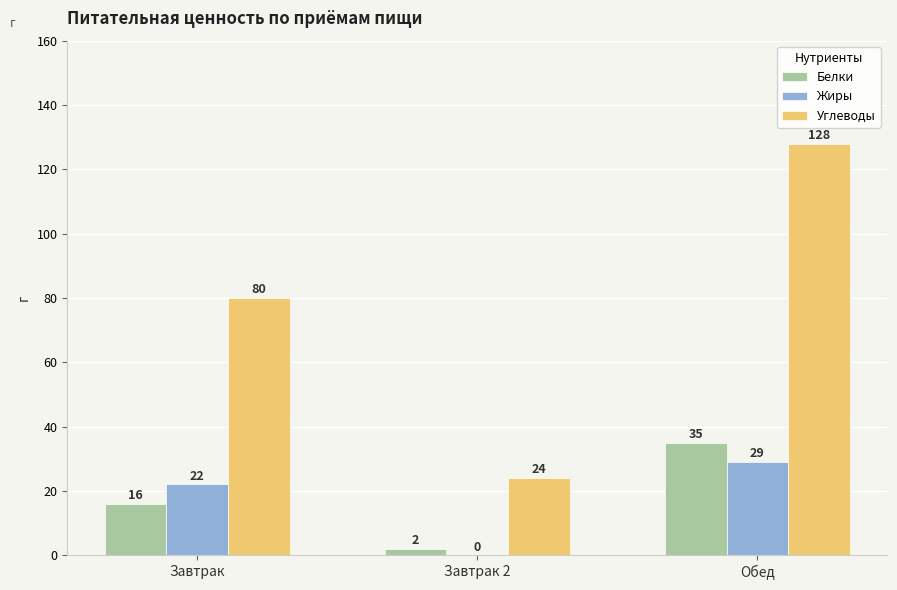

Reading left to right, extract all data points from this chart.

Белки: 16	2	35
Жиры: 22	0	29
Углеводы: 80	24	128